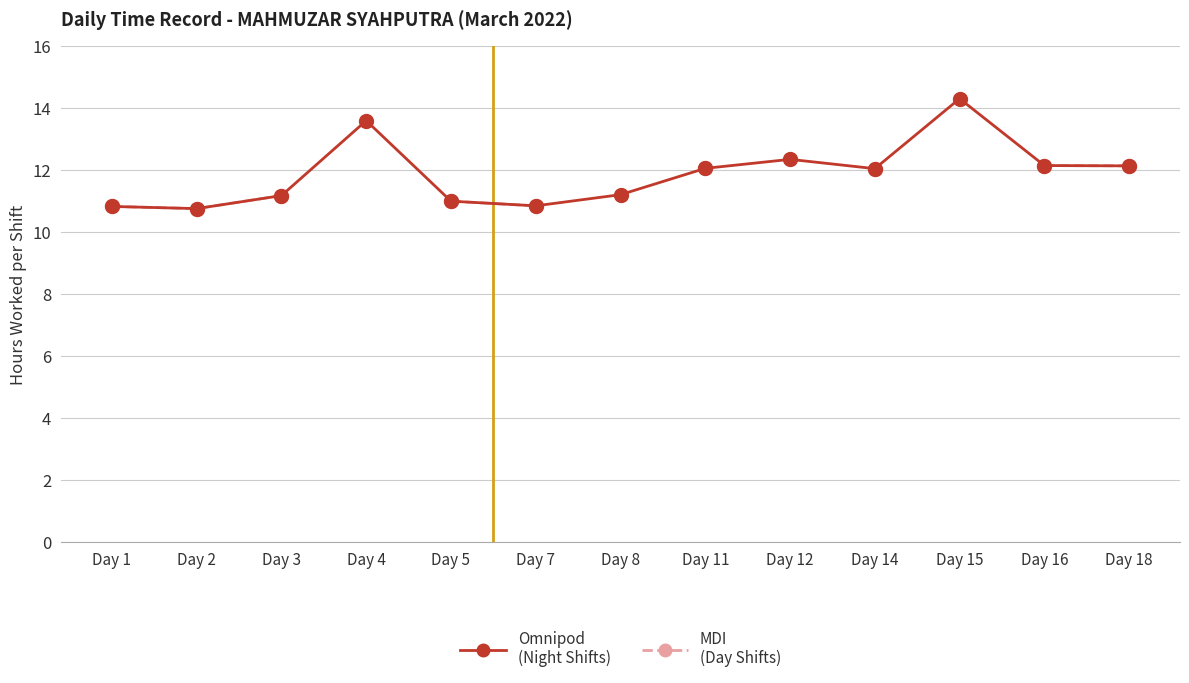

True or false: MDI and Omnipod cross at least once.

False